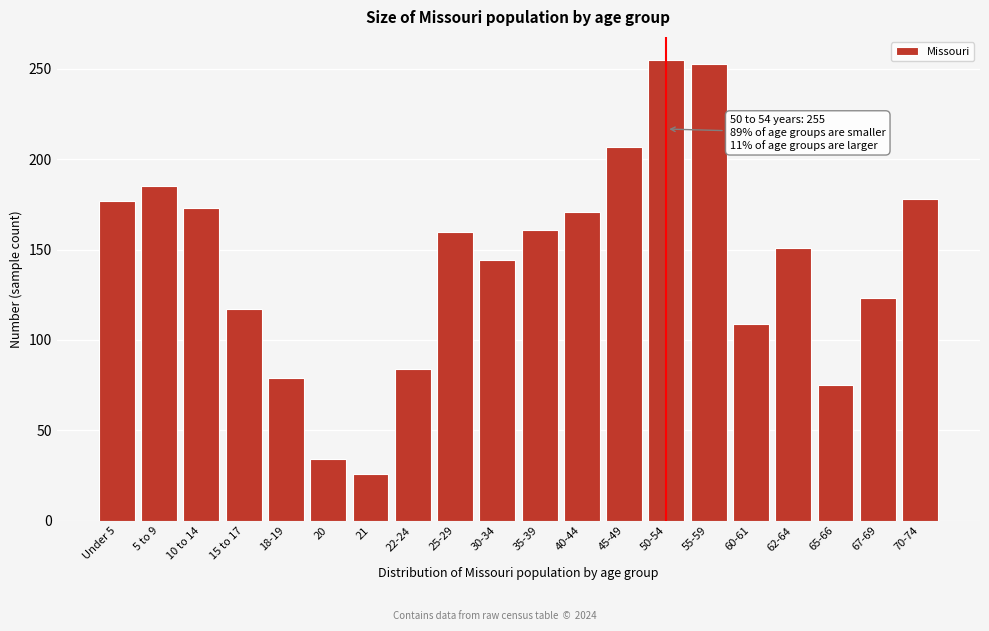

The value at 60-61 is 109. True or false?

True